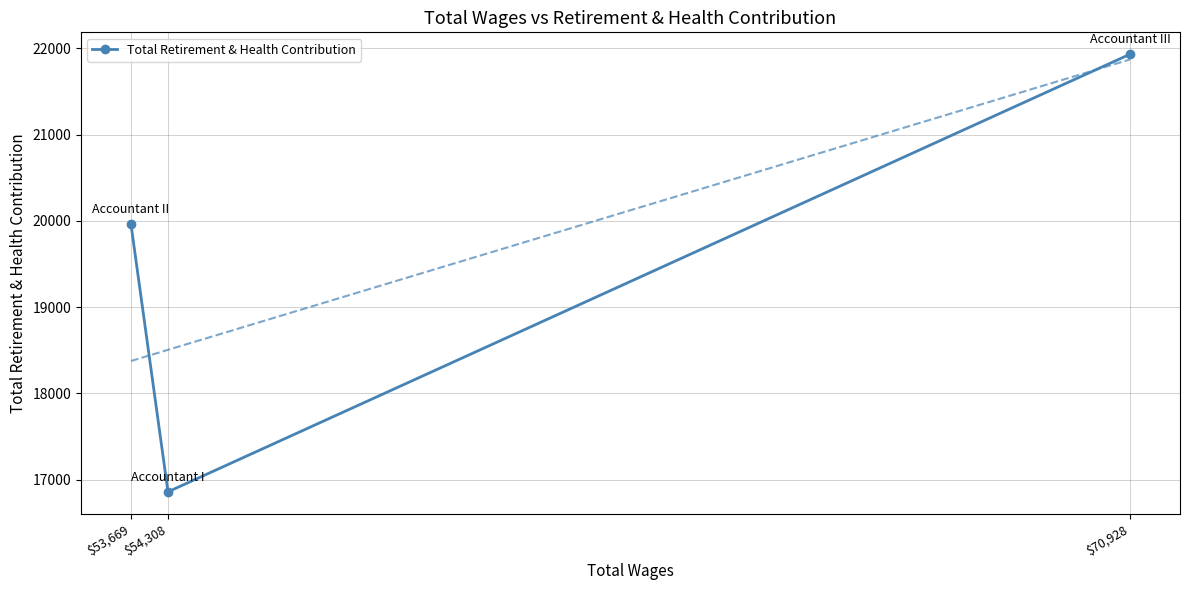

Approximately how many times larger is the value at $54,308 compared to $53,669?

0.8